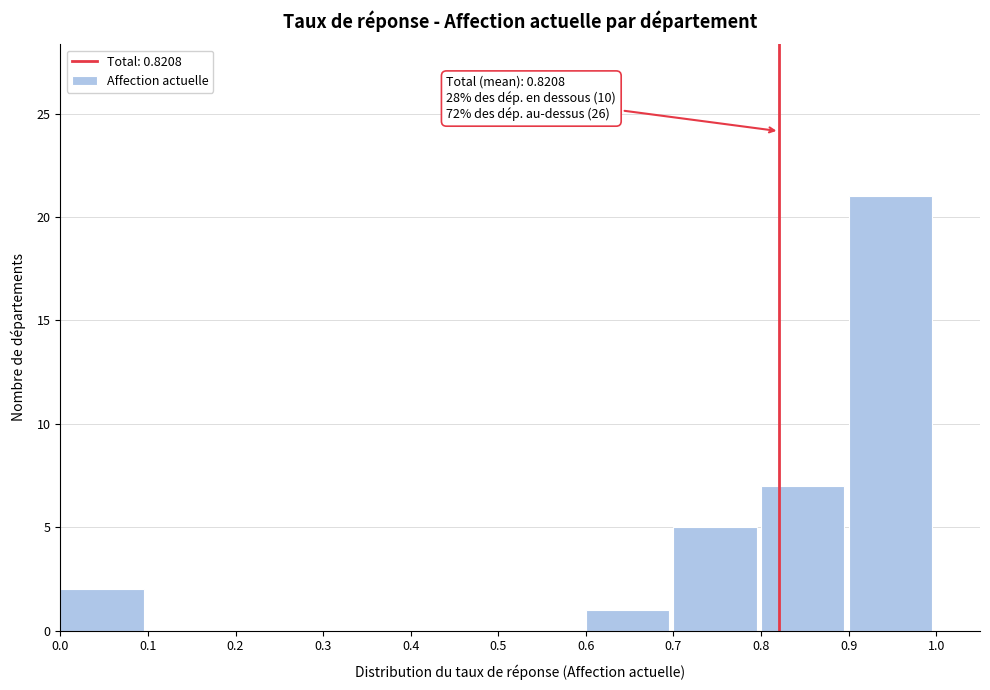

Over which range of the x-axis is the bar tallest?

0.9 to 1.0